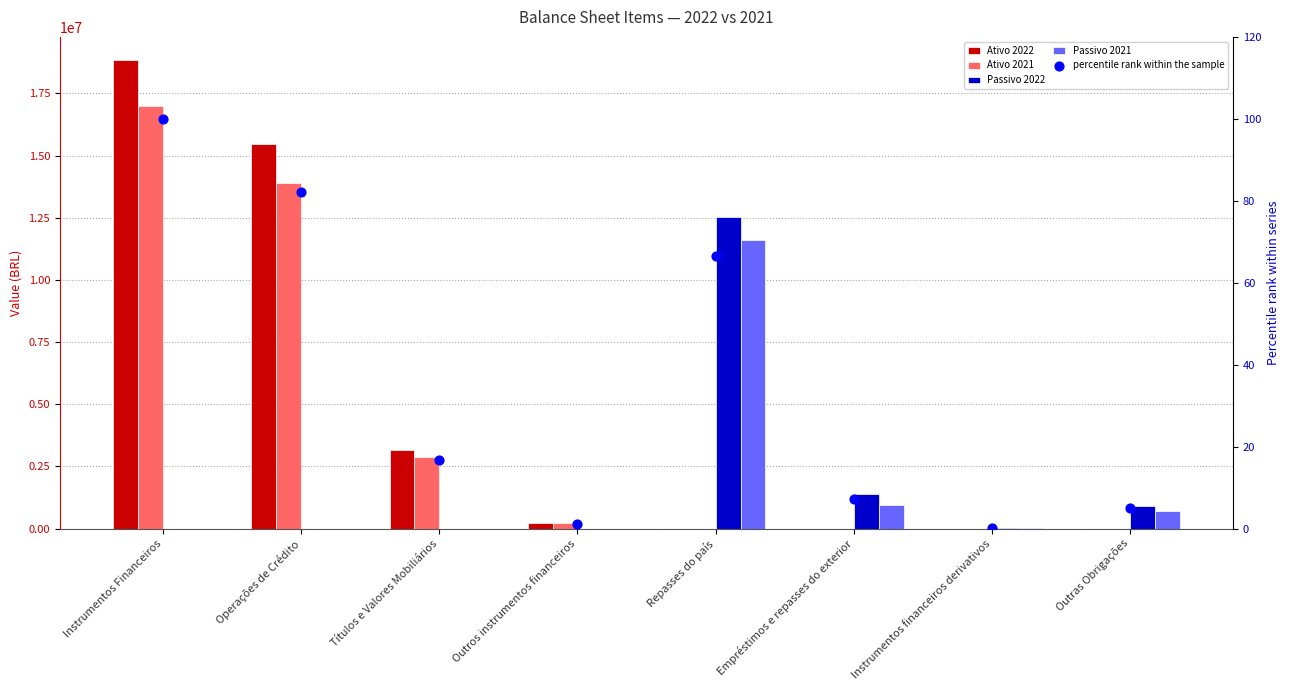

What are all the series names shown in the legend?

Ativo 2022, Ativo 2021, Passivo 2022, Passivo 2021, percentile rank within the sample